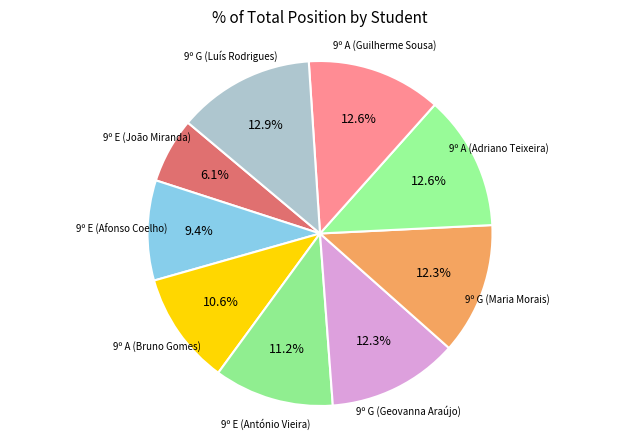

Which slice is the smallest?

9º E (João Miranda)